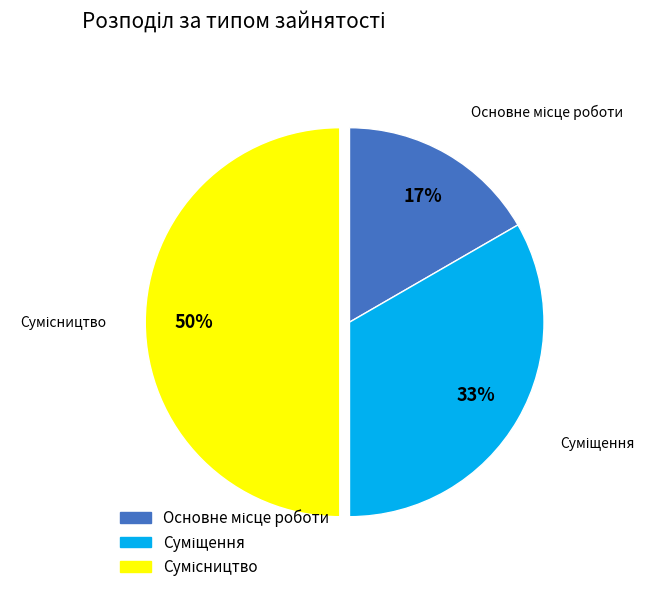

To the nearest percent, what is the difference between the largest and smallest slice percentages?

33%